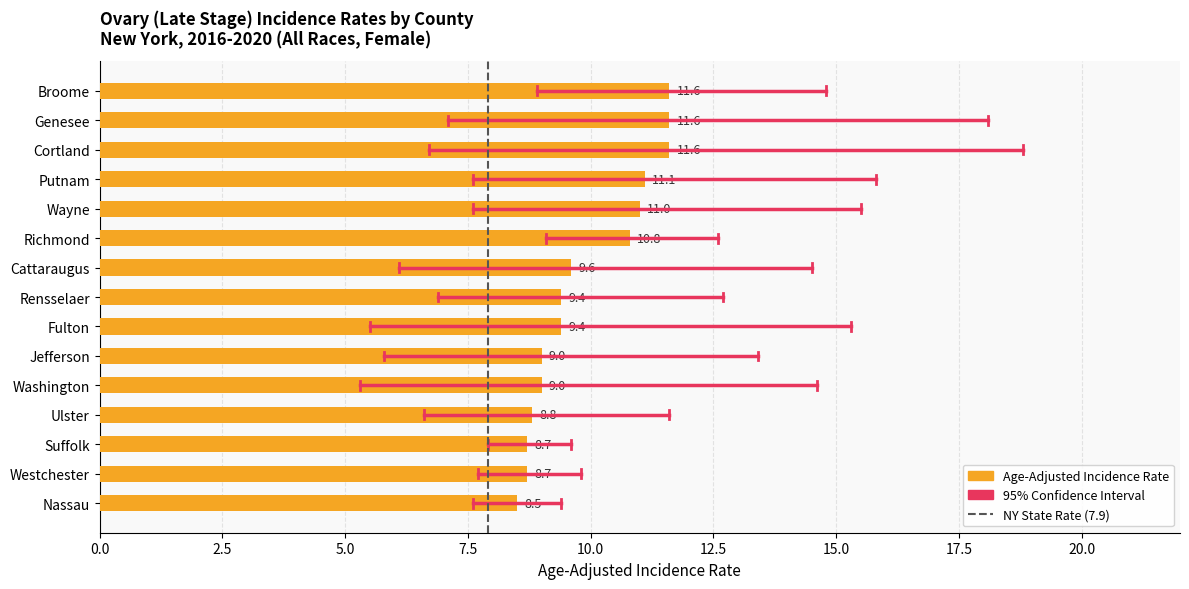

Between Broome and Westchester, which is larger?

Broome